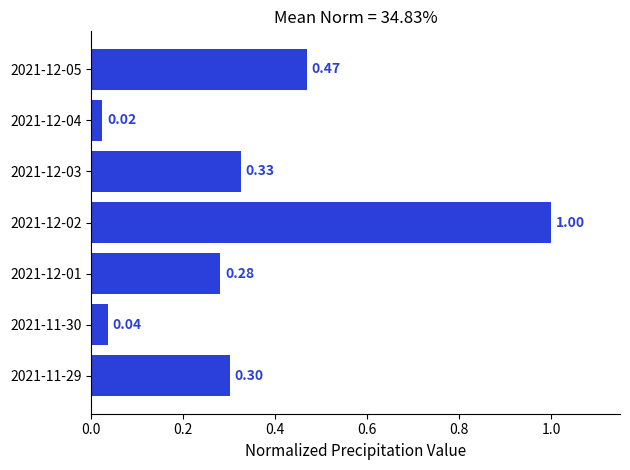

What is the change in value from 2021-11-29 to 2021-12-02?

+0.7